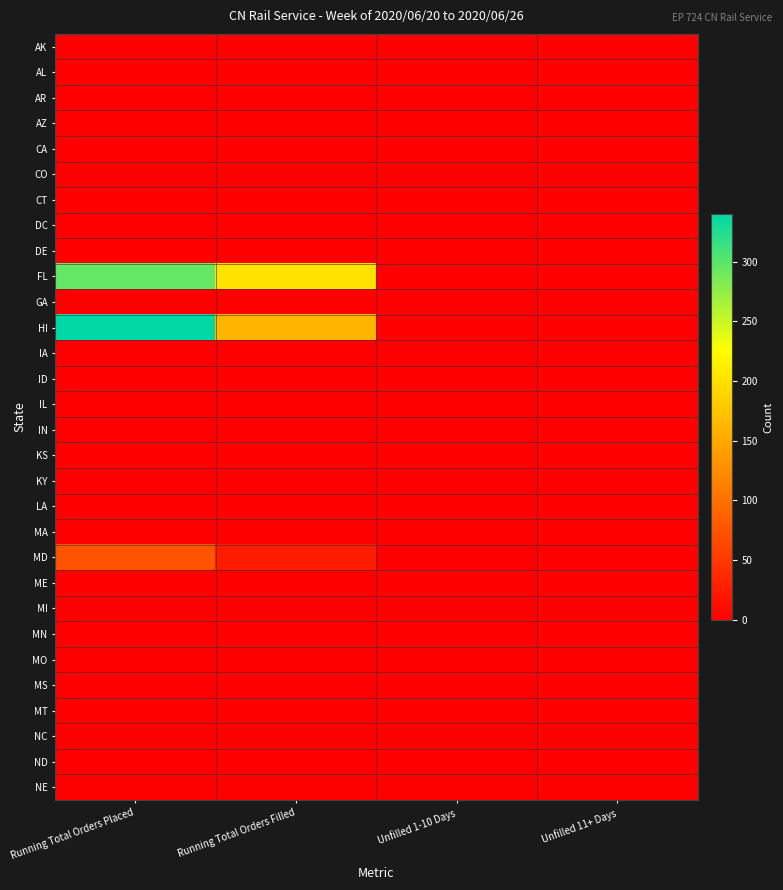

What is the maximum value shown in the chart?

340